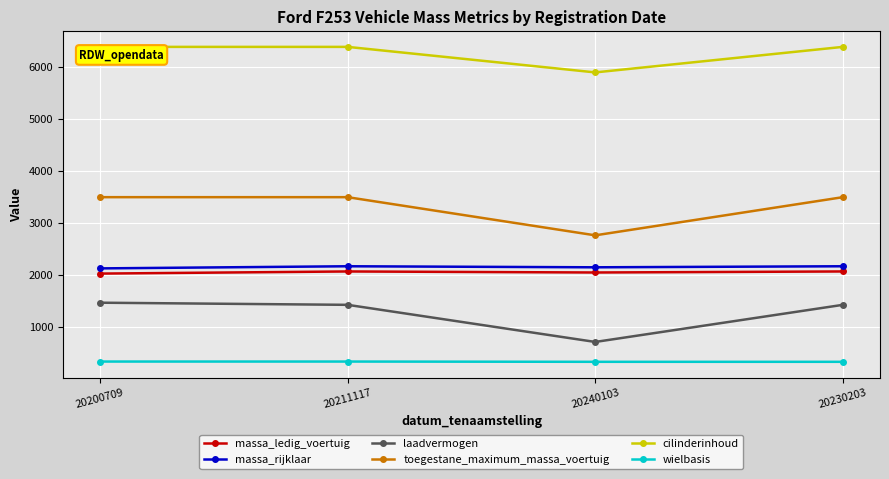

In laadvermogen, how many points are lower than both neighbors (excluding endpoints)?

1